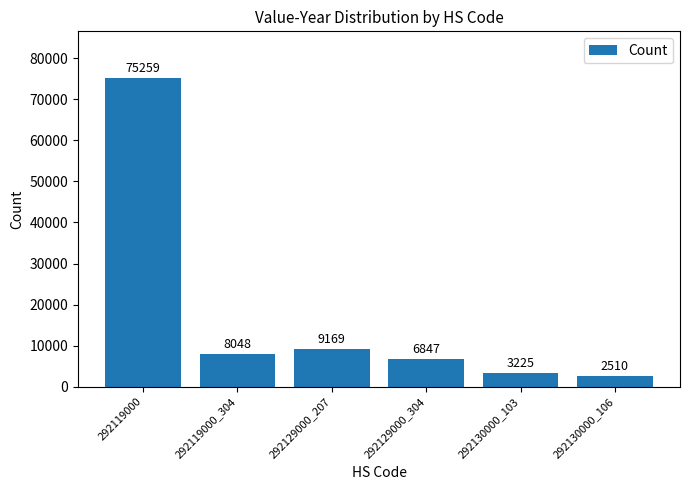

What is the sum of all values?

105058